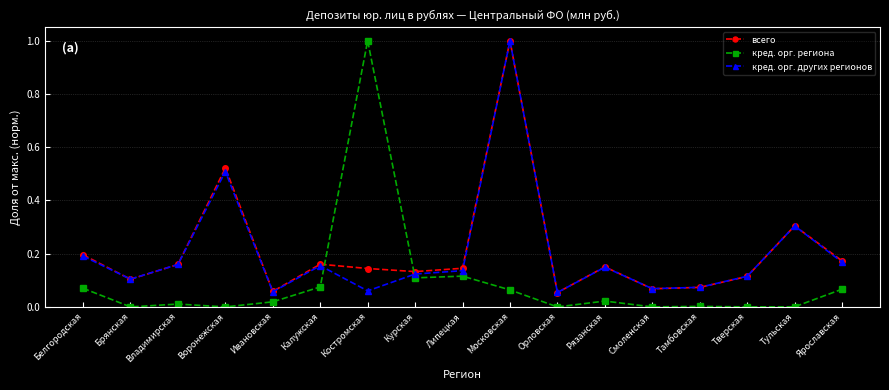

What is the value of the всего point at the 10th from the left?

1.0